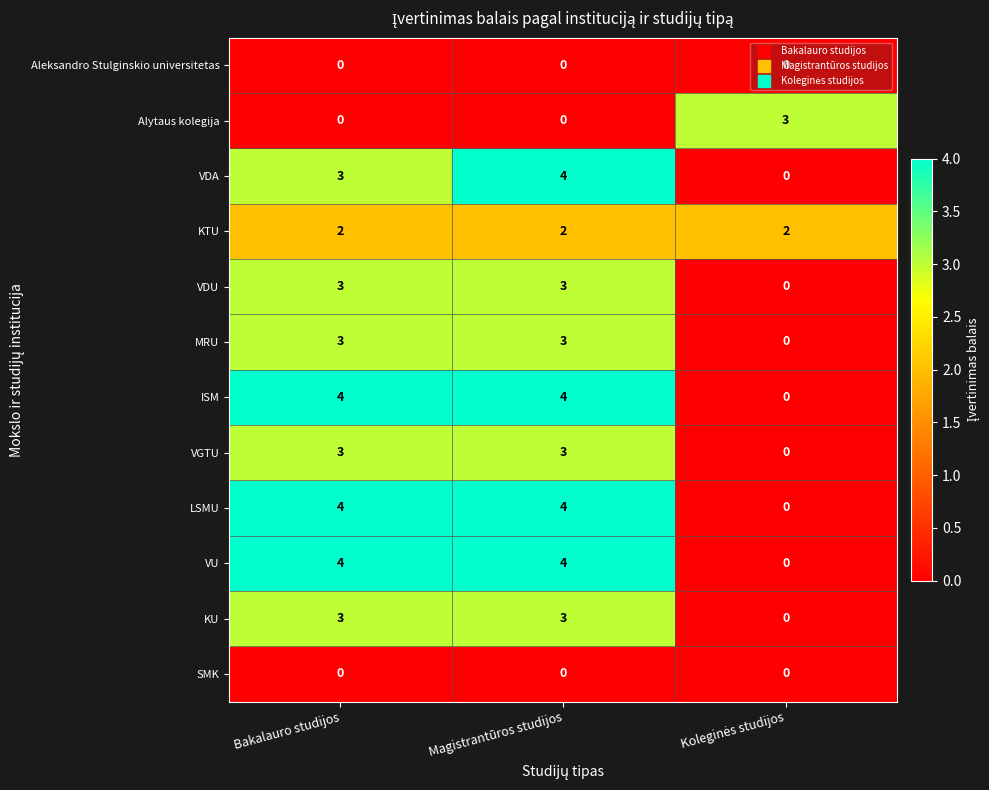

What is the sum of the VDA values at Bakalauro studijos and Magistrantūros studijos?

7